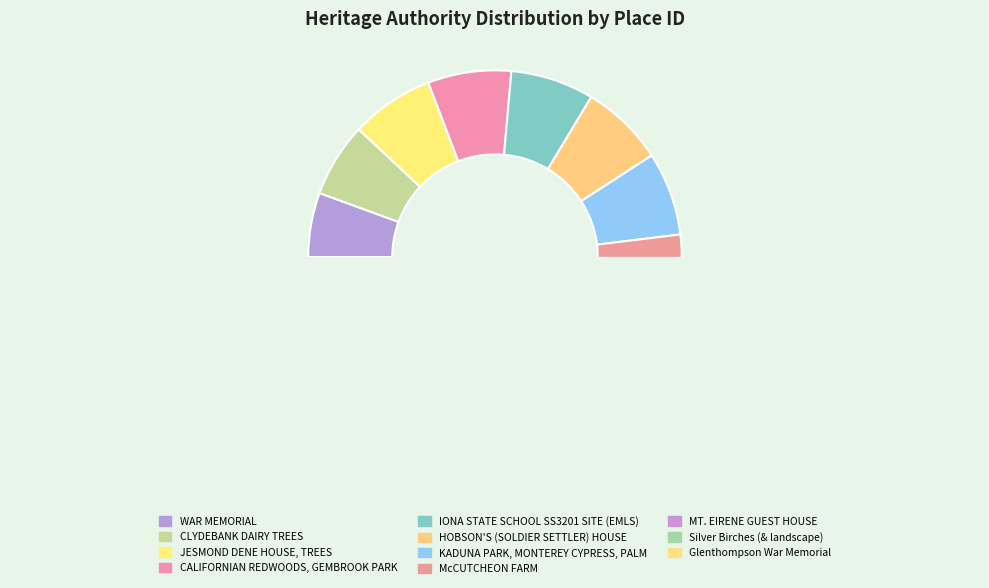

Combined, do HOBSON'S (SOLDIER SETTLER) HOUSE and JESMOND DENE HOUSE, TREES account for over 50%?

No